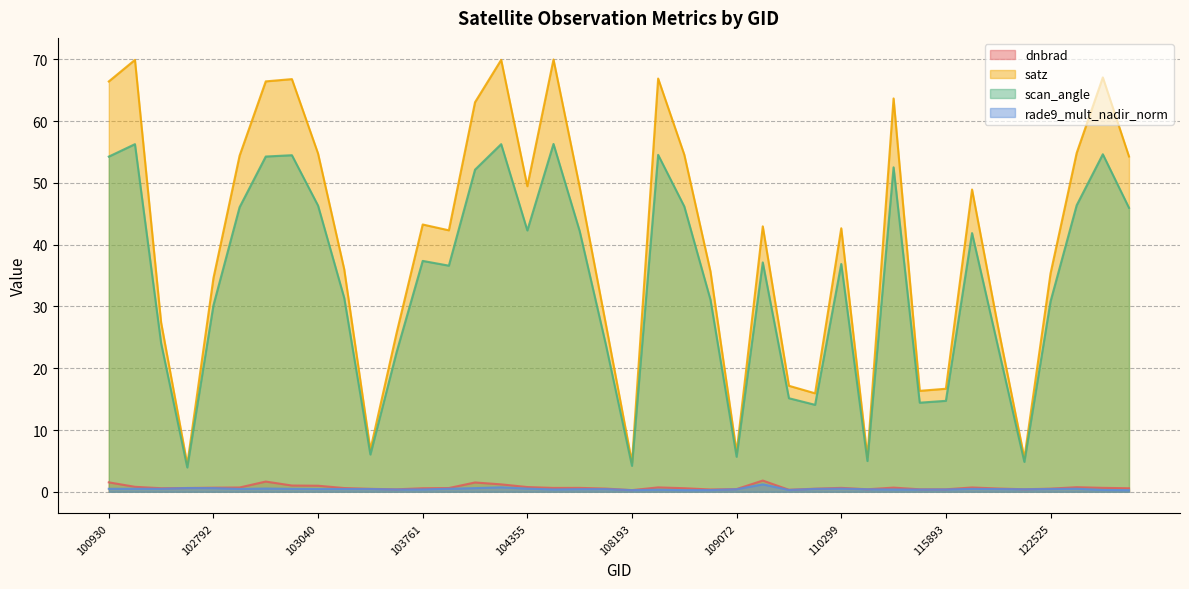

What is the sum of all rade9_mult_nadir_norm values?

18.2